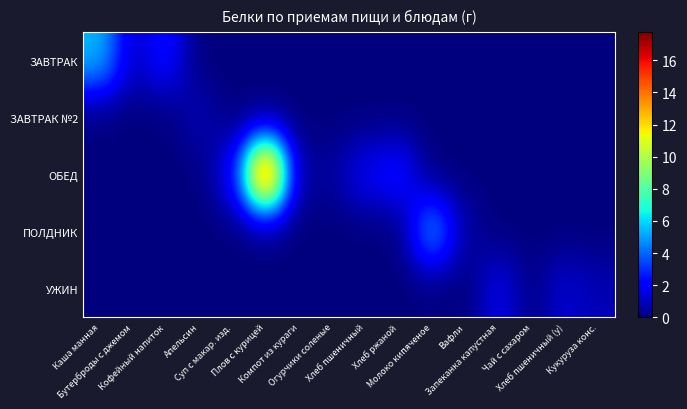

Reading left to right, list all the values displayed in this chart.

ЗАВТРАК: Каша манная=5.5	Бутерброды с джемом=1.1	Кофейный напиток=2.5	Апельсин=0.0	Суп с макар. изд.=0.0	Плов с курицей=0.0	Компот из кураги=0.0	Огурчики соленые=0.0	Хлеб пшеничный=0.0	Хлеб ржаной=0.0	Молоко кипяченое=0.0	Вафли=0.0	Запеканка капустная=0.0	Чай с сахаром=0.0	Хлеб пшеничный (у)=0.0	Кукуруза конс.=0.0
ЗАВТРАК №2: Каша манная=0.0	Бутерброды с джемом=0.0	Кофейный напиток=0.0	Апельсин=0.9	Суп с макар. изд.=0.0	Плов с курицей=0.0	Компот из кураги=0.0	Огурчики соленые=0.0	Хлеб пшеничный=0.0	Хлеб ржаной=0.0	Молоко кипяченое=0.0	Вафли=0.0	Запеканка капустная=0.0	Чай с сахаром=0.0	Хлеб пшеничный (у)=0.0	Кукуруза конс.=0.0
ОБЕД: Каша манная=0.0	Бутерброды с джемом=0.0	Кофейный напиток=0.0	Апельсин=0.0	Суп с макар. изд.=2.0	Плов с курицей=17.7	Компот из кураги=0.4	Огурчики соленые=0.5	Хлеб пшеничный=1.9	Хлеб ржаной=2.6	Молоко кипяченое=0.0	Вафли=0.0	Запеканка капустная=0.0	Чай с сахаром=0.0	Хлеб пшеничный (у)=0.0	Кукуруза конс.=0.0
ПОЛДНИК: Каша манная=0.0	Бутерброды с джемом=0.0	Кофейный напиток=0.0	Апельсин=0.0	Суп с макар. изд.=0.0	Плов с курицей=0.0	Компот из кураги=0.0	Огурчики соленые=0.0	Хлеб пшеничный=0.0	Хлеб ржаной=0.0	Молоко кипяченое=5.2	Вафли=0.6	Запеканка капустная=0.0	Чай с сахаром=0.0	Хлеб пшеничный (у)=0.0	Кукуруза конс.=0.0
УЖИН: Каша манная=0.0	Бутерброды с джемом=0.0	Кофейный напиток=0.0	Апельсин=0.0	Суп с макар. изд.=0.0	Плов с курицей=0.0	Компот из кураги=0.0	Огурчики соленые=0.0	Хлеб пшеничный=0.0	Хлеб ржаной=0.0	Молоко кипяченое=0.0	Вафли=0.0	Запеканка капустная=1.7	Чай с сахаром=0.2	Хлеб пшеничный (у)=1.3	Кукуруза конс.=0.8